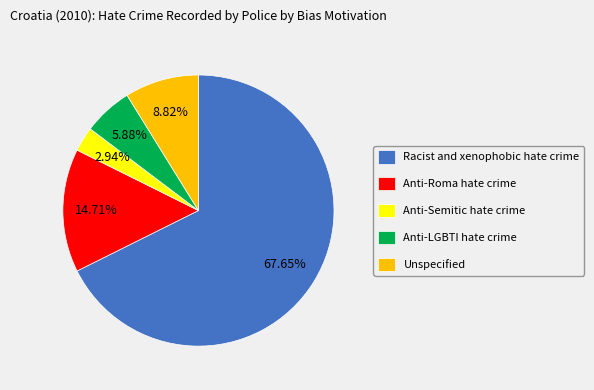

Count the number of slices in the pie.

5